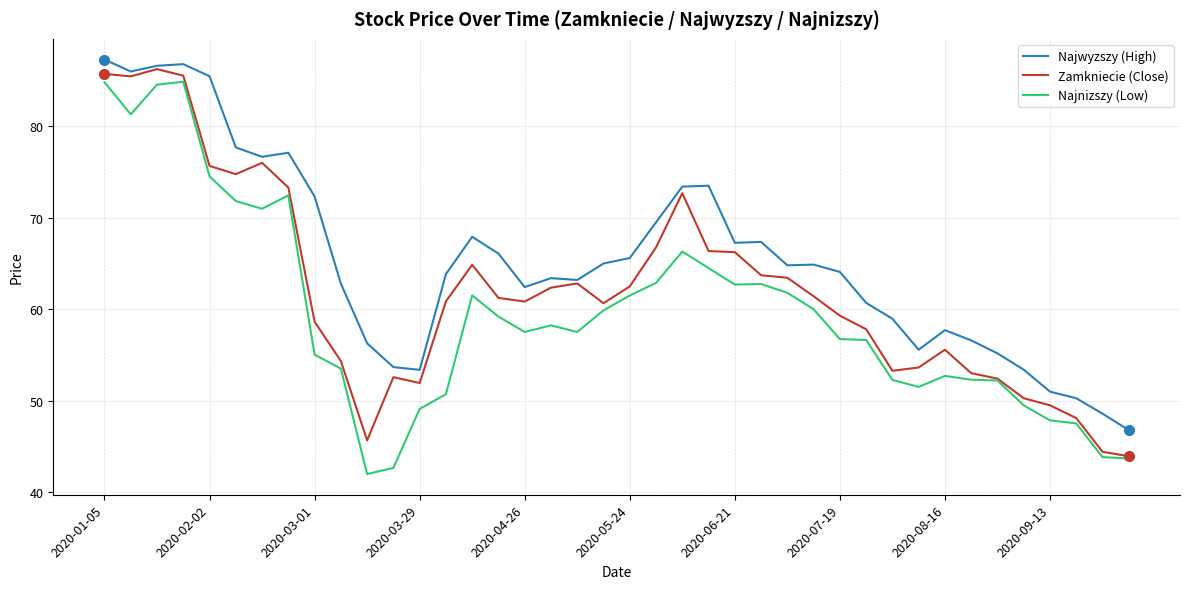

At how many categories does at least one series exceed 84?

5